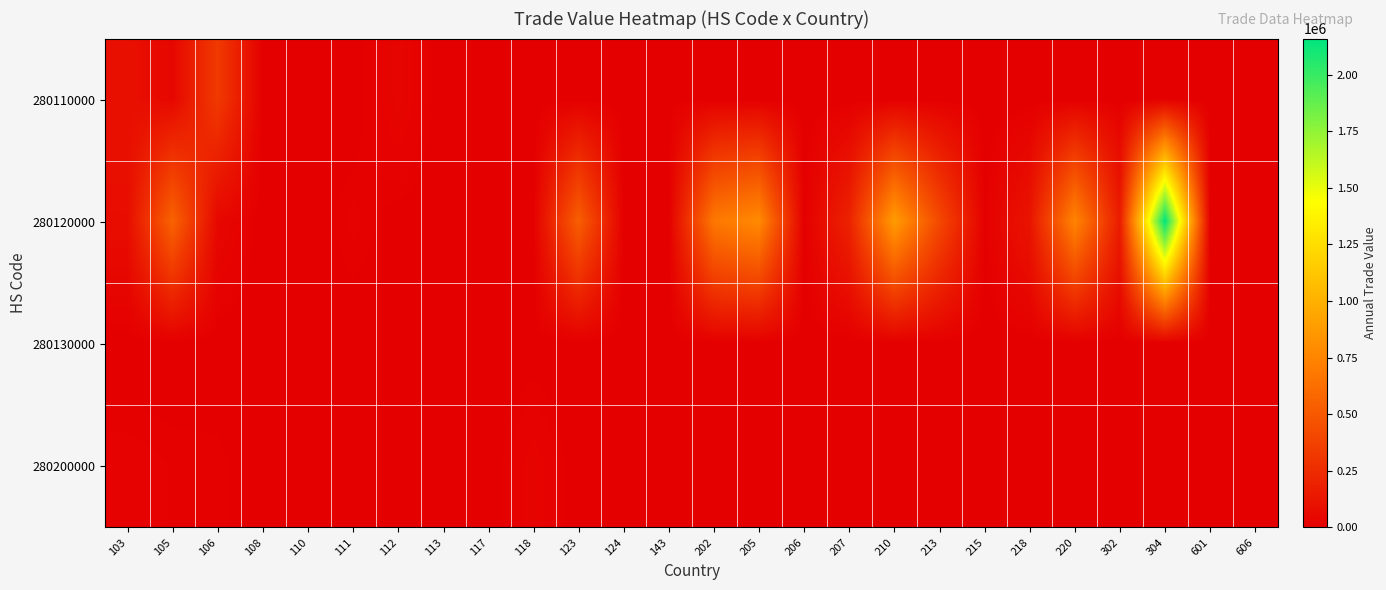

Which series has the largest total across all categories?

280120000